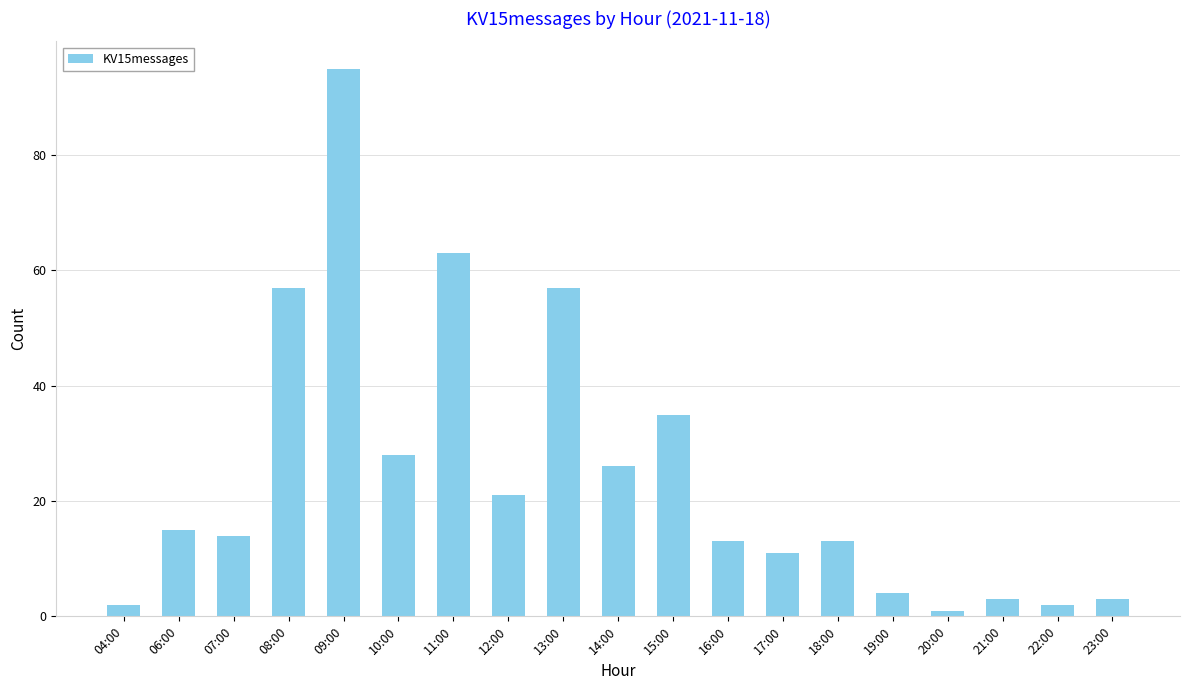

How many bars are there in total?

19